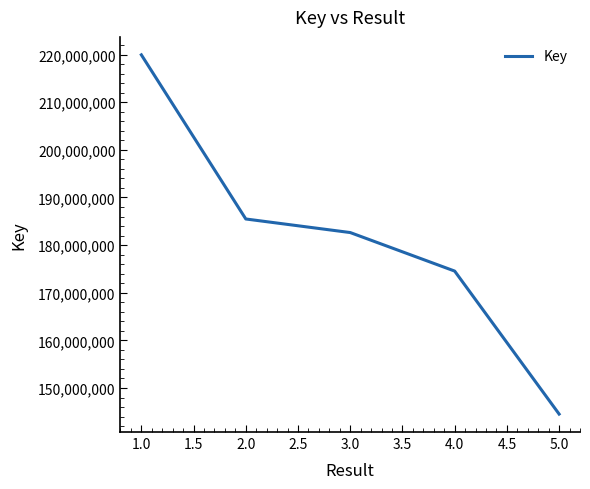

Does the chart have visible grid lines?

No